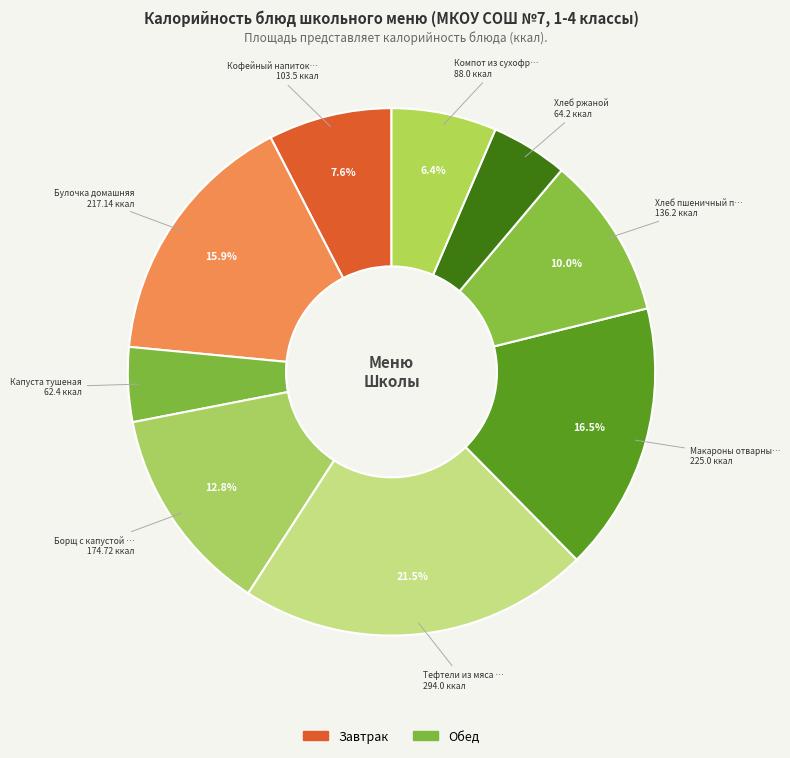

Rank the categories by value from lowest to highest.

Капуста тушеная, Хлеб ржаной, Компот из сухофруктов, Кофейный напиток с молоком, Хлеб пшеничный первого сорта, Борщ с капустой и картофелем, Булочка домашняя, Макароны отварные с маслом, Тефтели из мяса говядины